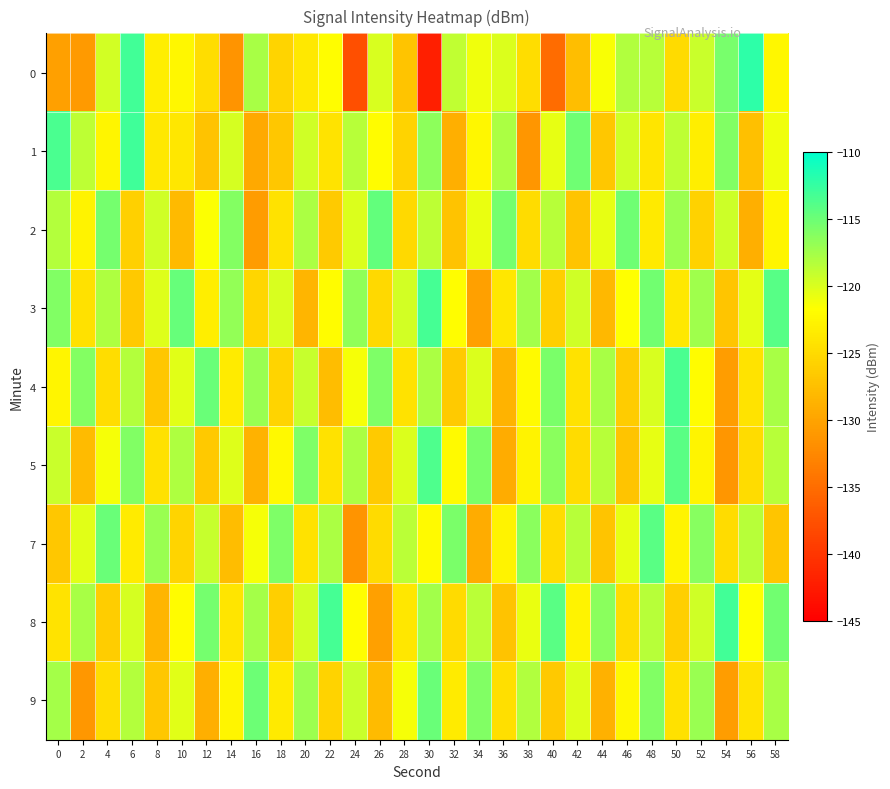

What is the total value across all series at 20?

-1085.6